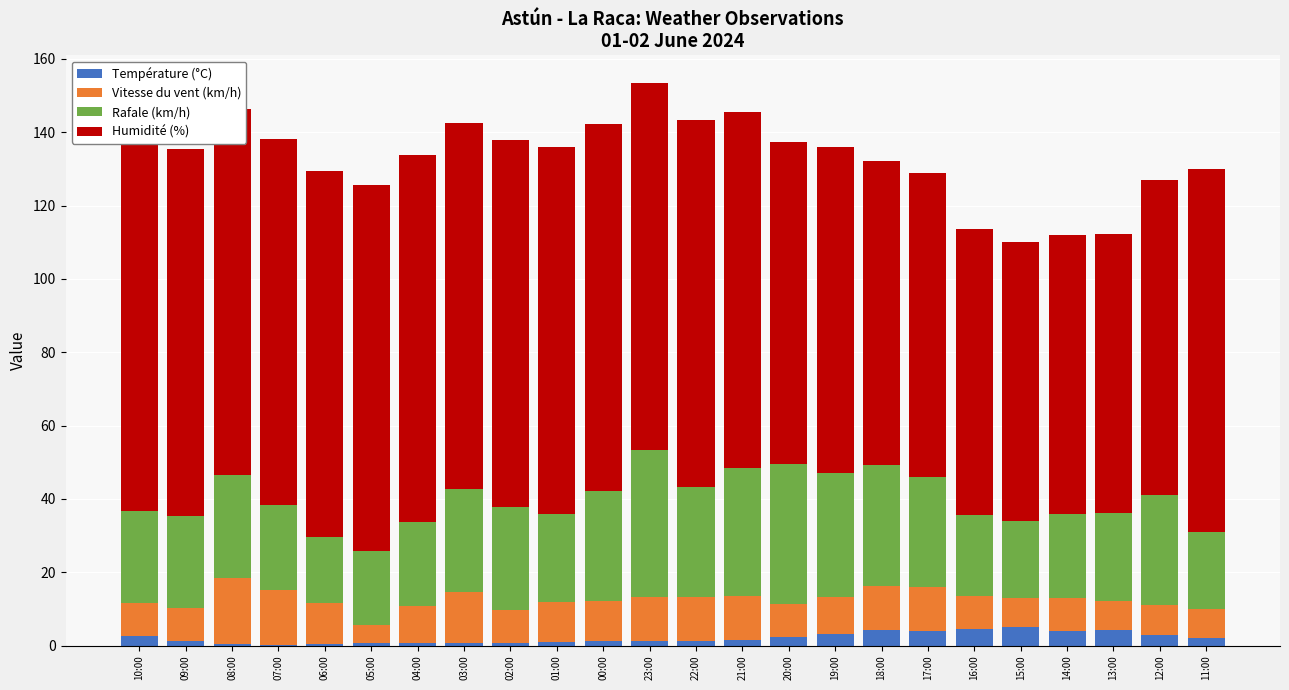

What is the value of the Température (°C) bar at the 1st from the left?

2.6